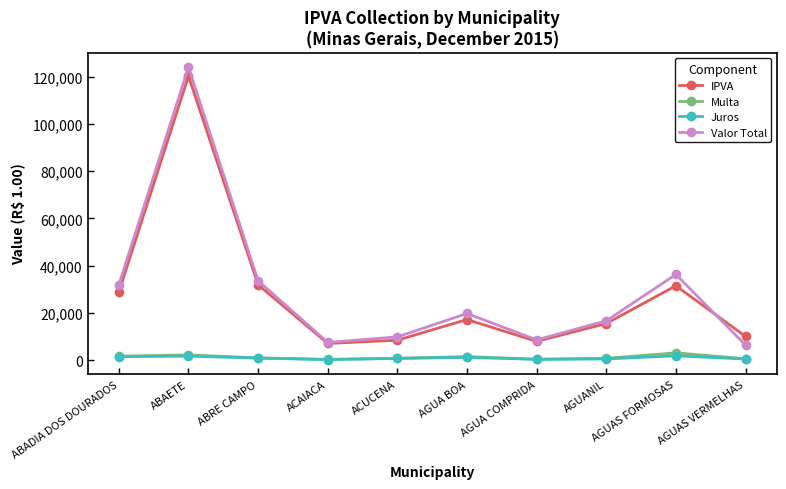

True or false: Juros and Valor Total intersect in this chart.

False